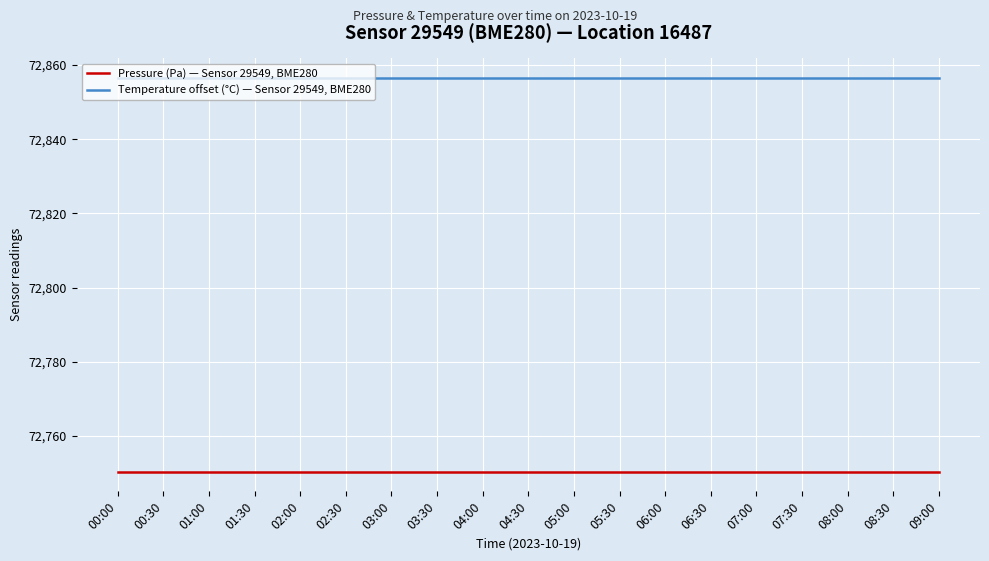

Which series has the largest total across all categories?

Temperature offset (°C) — Sensor 29549, BME280